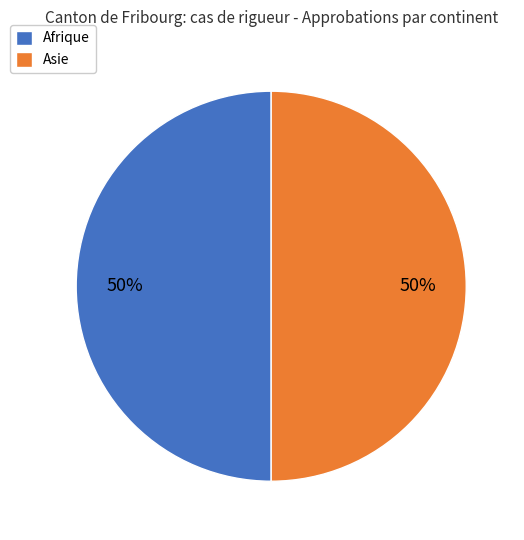

What percentage is the Afrique slice, to the nearest percent?

50%